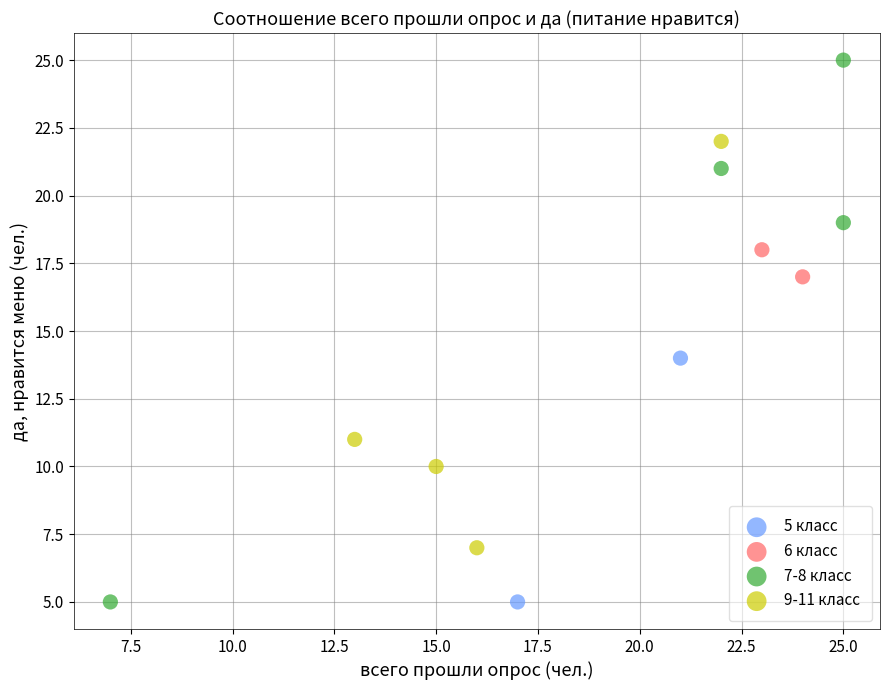

What are all the series names shown in the legend?

5 класс, 6 класс, 7-8 класс, 9-11 класс